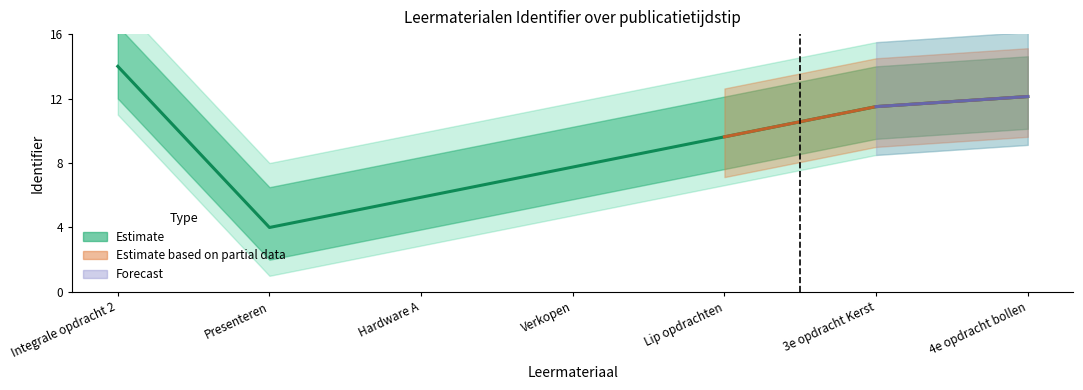

Which label corresponds to the largest value in the chart?

Integrale opdracht 2